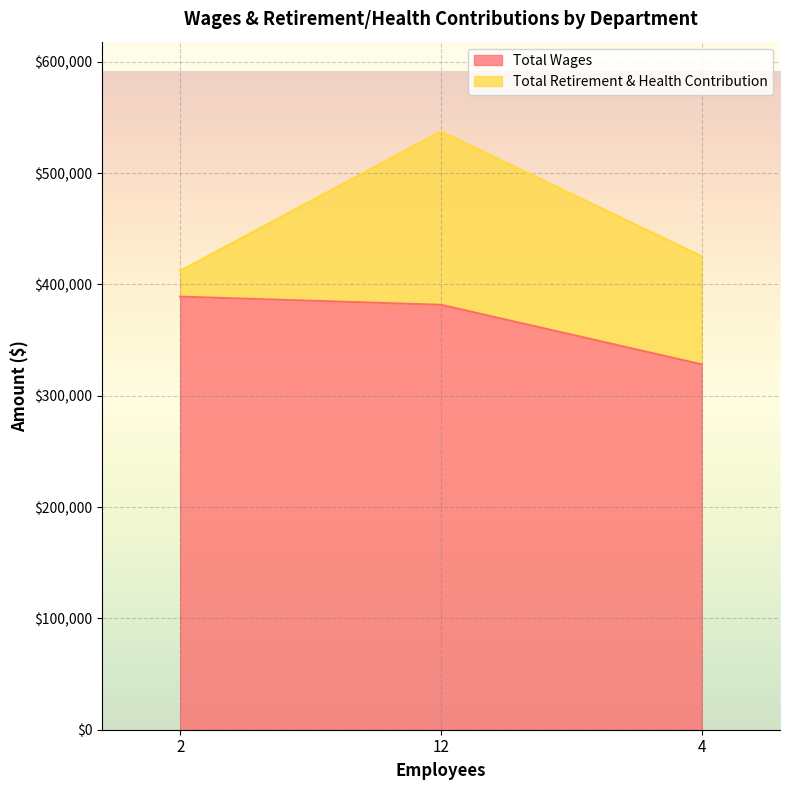

Reading right to left, list the values for the Total Wages series.

4=328172	12=381706	2=389030